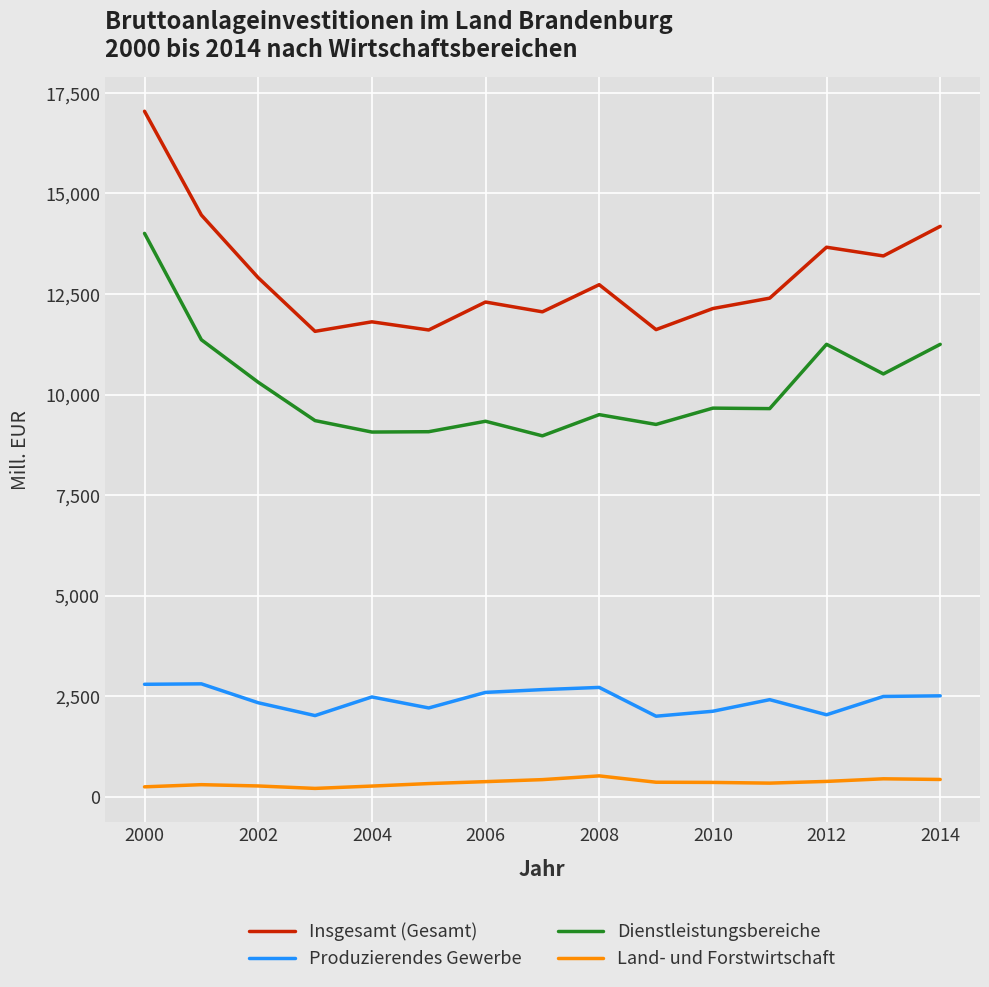

Which series has the largest total across all categories?

Insgesamt (Gesamt)